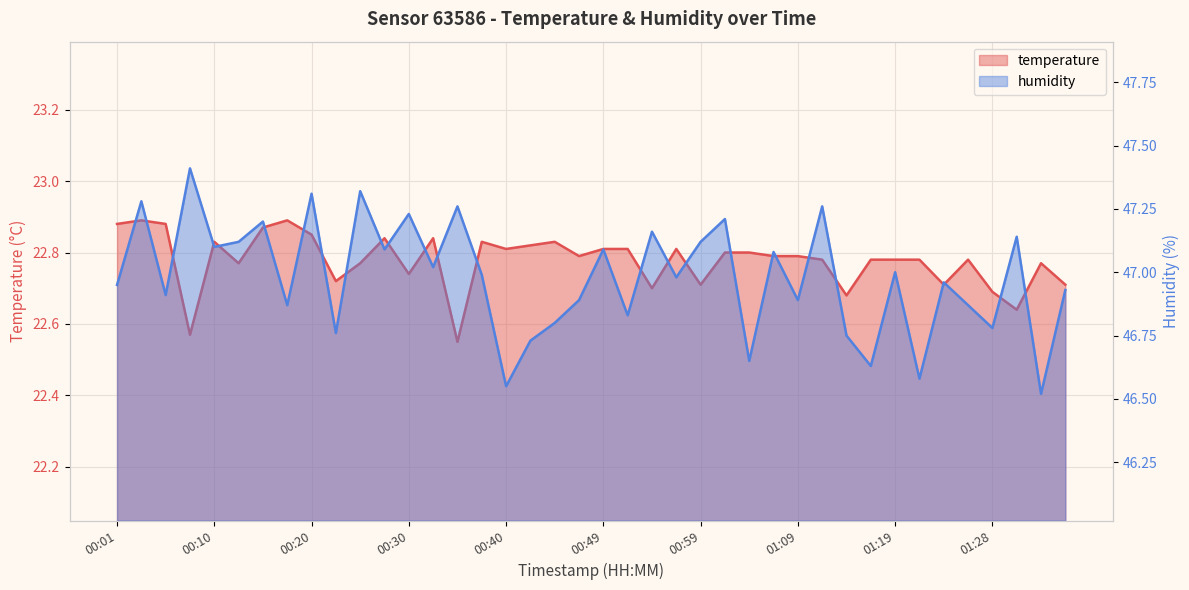

What position from the right is 00:10?

36